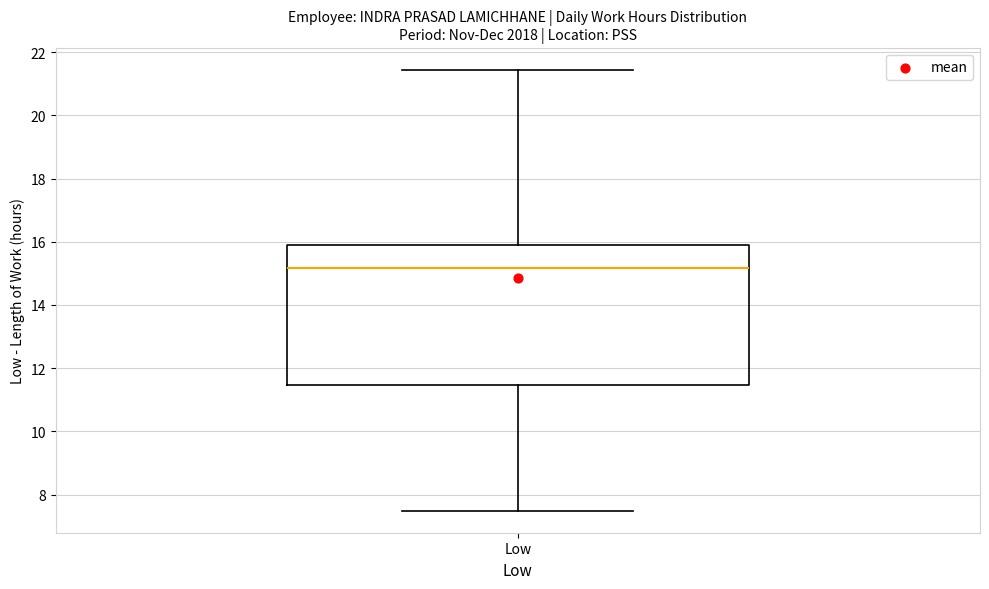

Transcribe this box plot: give where the median line is, the range the box spans, and where the two whiskers end, as read against the y-axis. The values are not printed on the chart, so give them approximately, as read against the axis.

median 15.2, box 11.4 to 15.8, whiskers 7.4 to 21.4